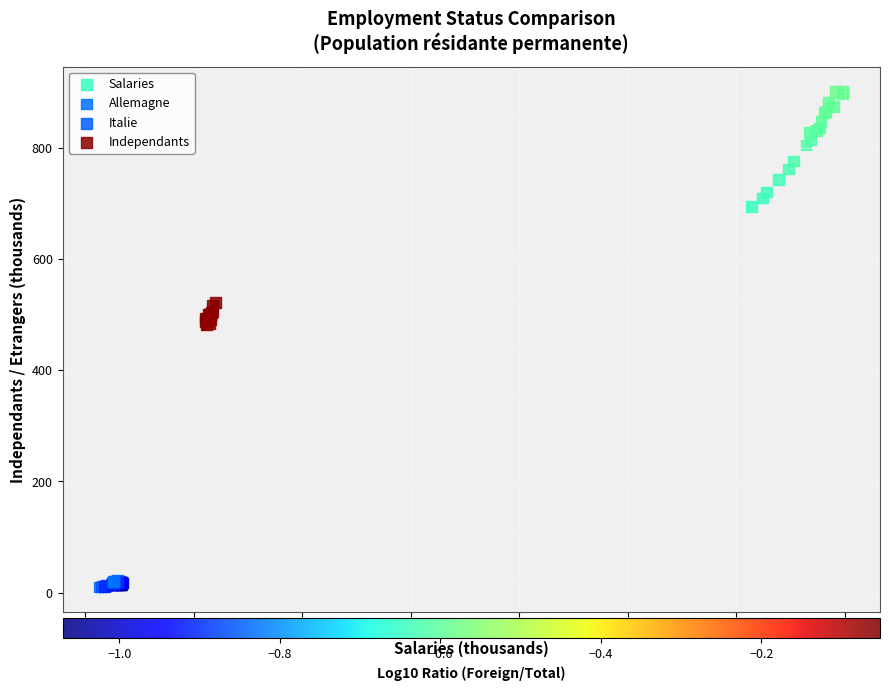

Which series contains the highest Y value?

Salaries